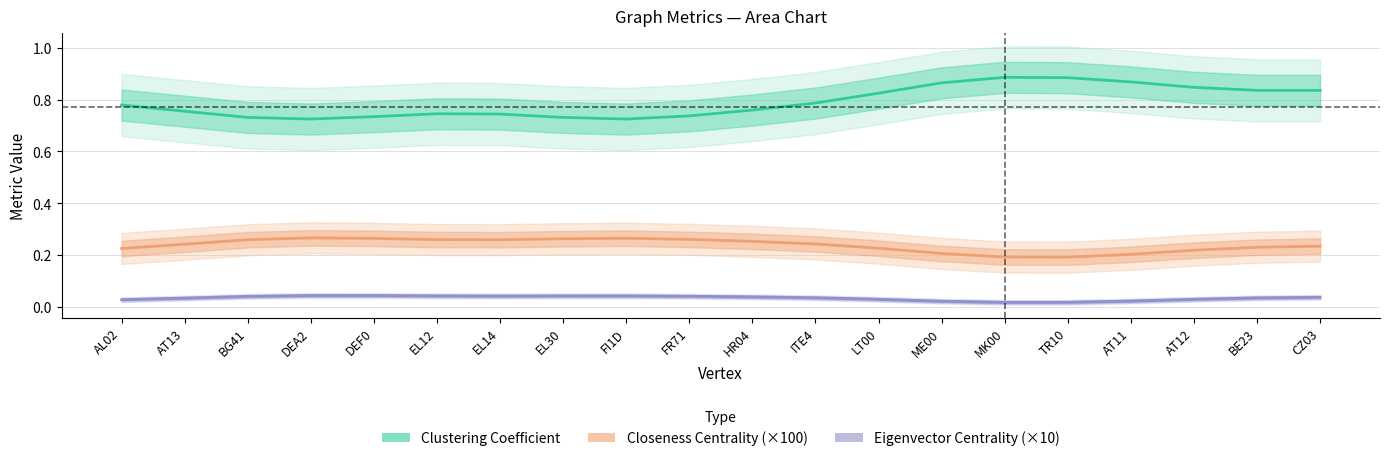

What is the spread (max minus min) of values at DEA2?

0.7